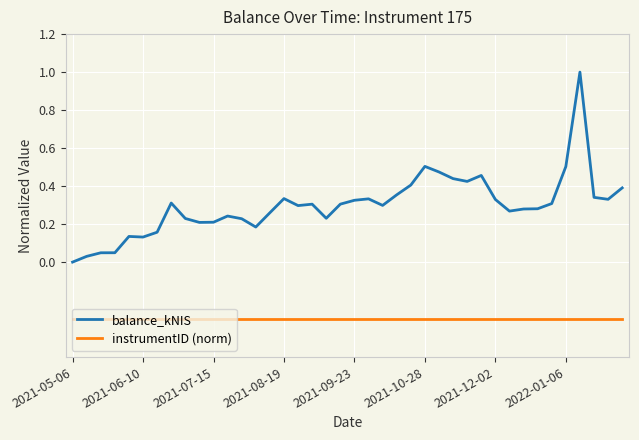

Which series has the largest range (max minus min)?

balance_kNIS